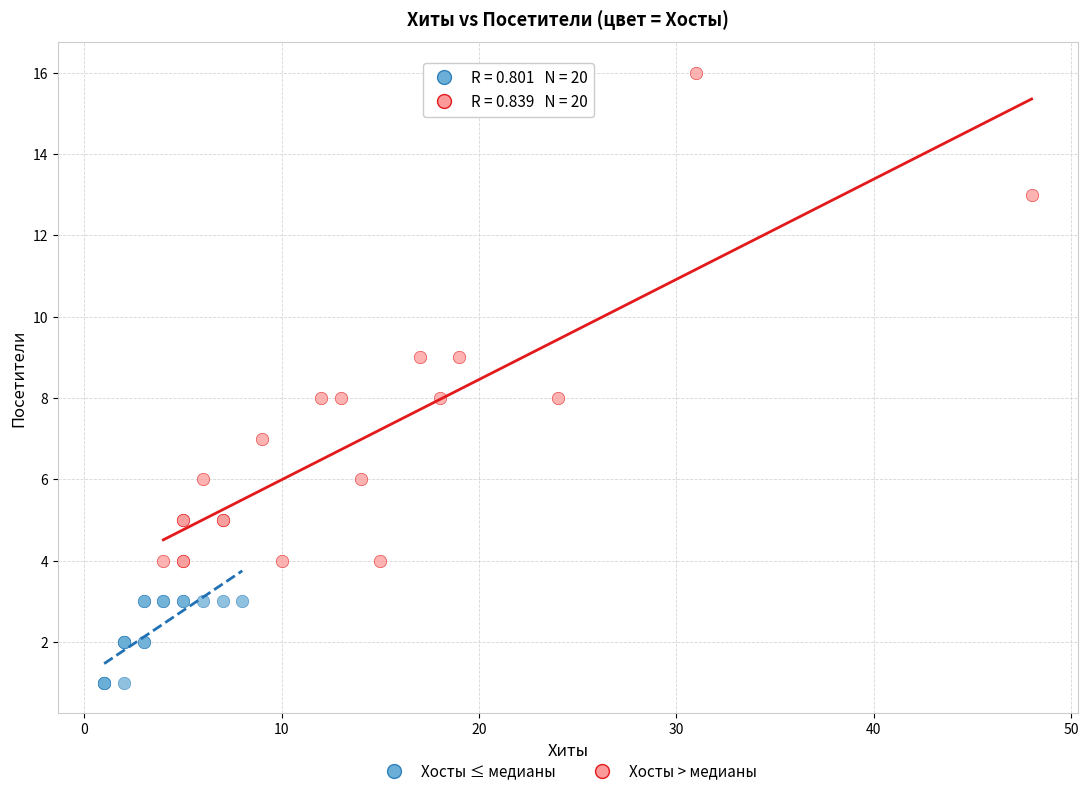

Which series has the largest Y range (max minus min)?

Хосты > медианы